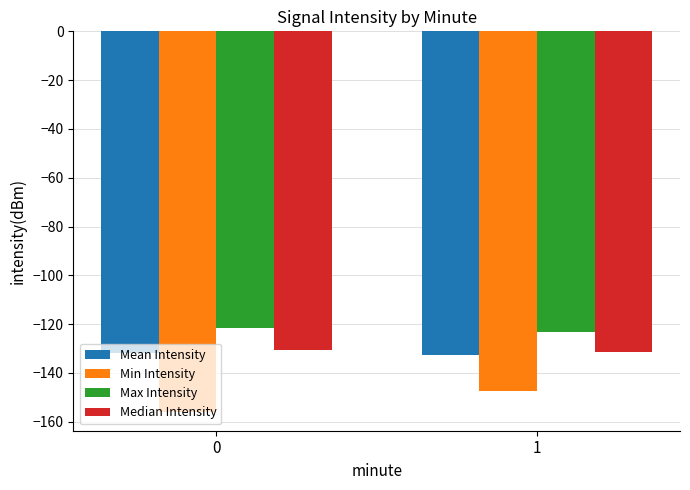

What is the value of the Mean Intensity bar at the 1st from the left?

-132.0